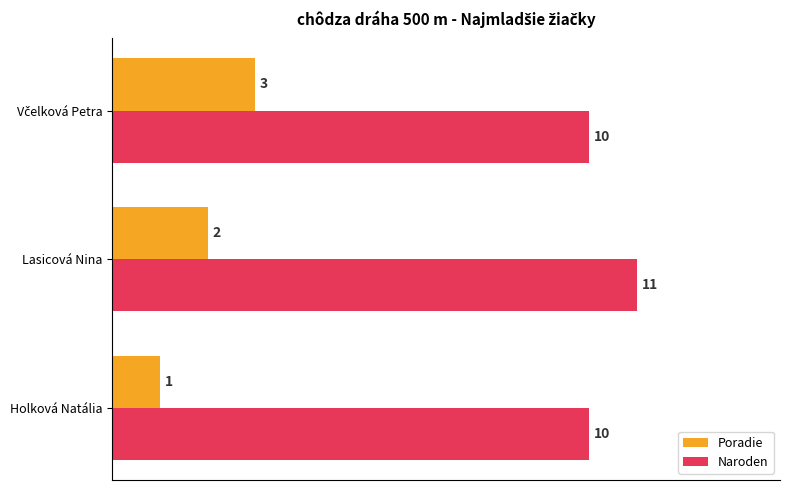

The Poradie series shows 2 at Lasicová Nina. True or false?

True